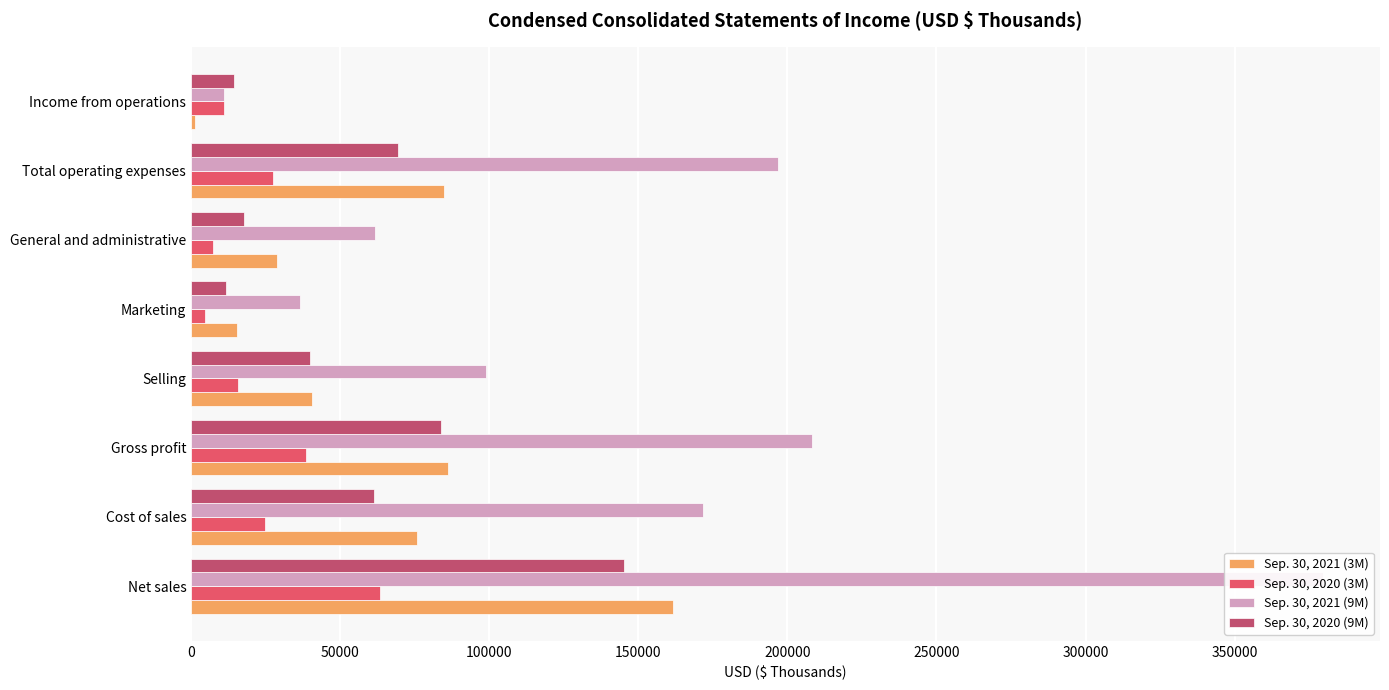

What is the difference between the maximum and minimum values in the Sep. 30, 2020 (3M) series?

58734